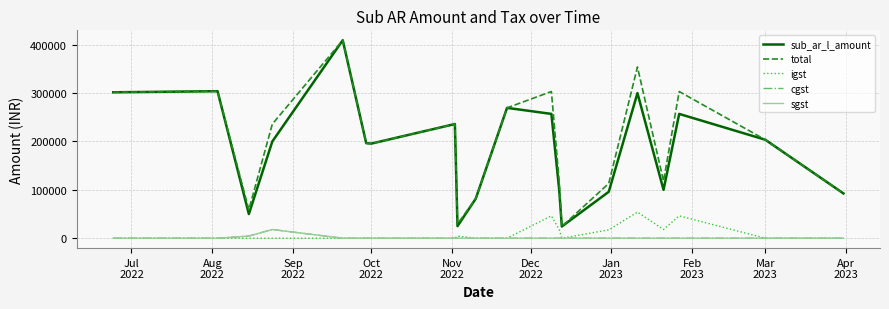

True or false: total and sub_ar_l_amount intersect in this chart.

False